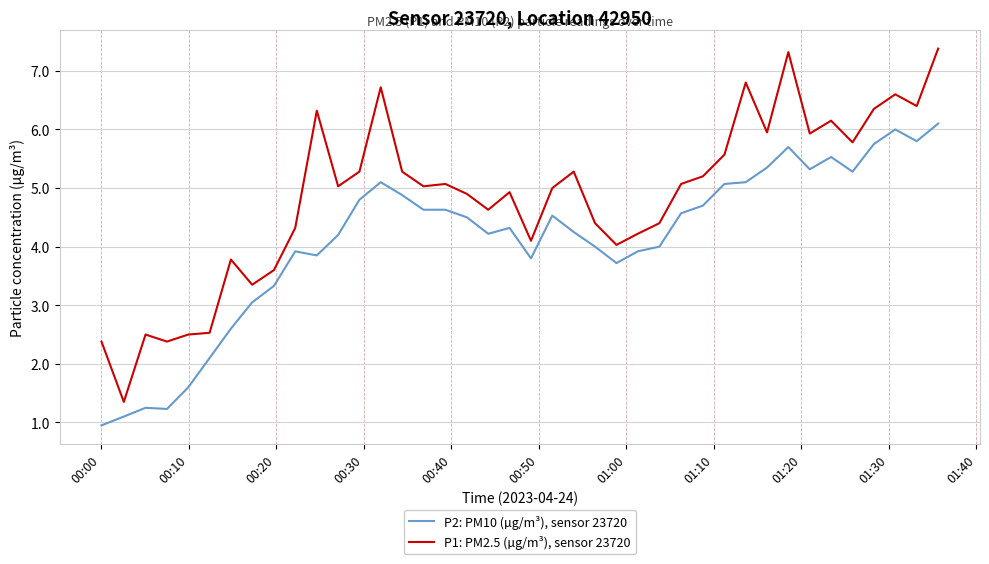

What is the maximum value shown in the chart?

7.4